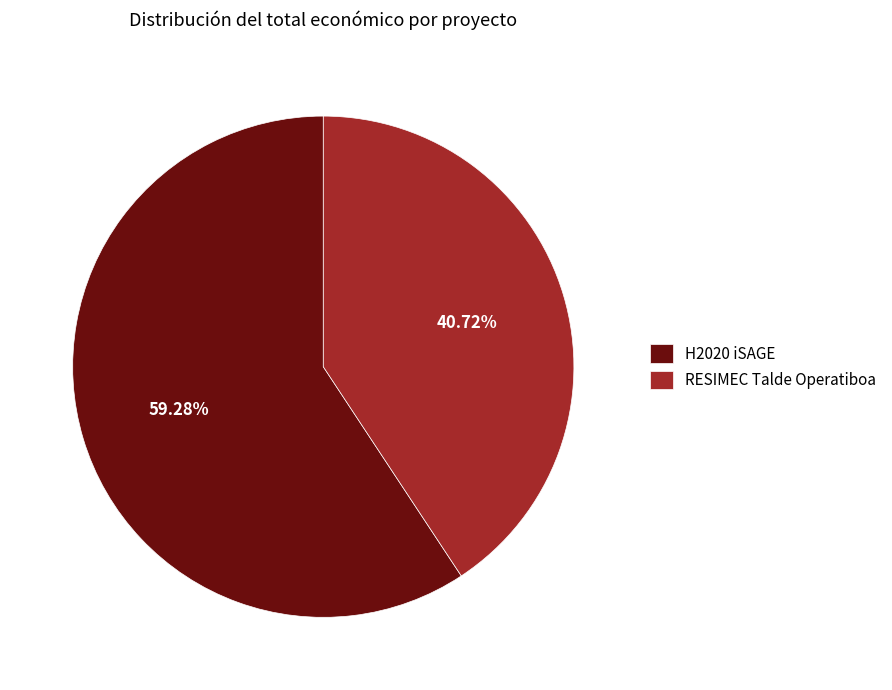

Which category has the smallest portion of the pie?

RESIMEC Talde Operatiboa